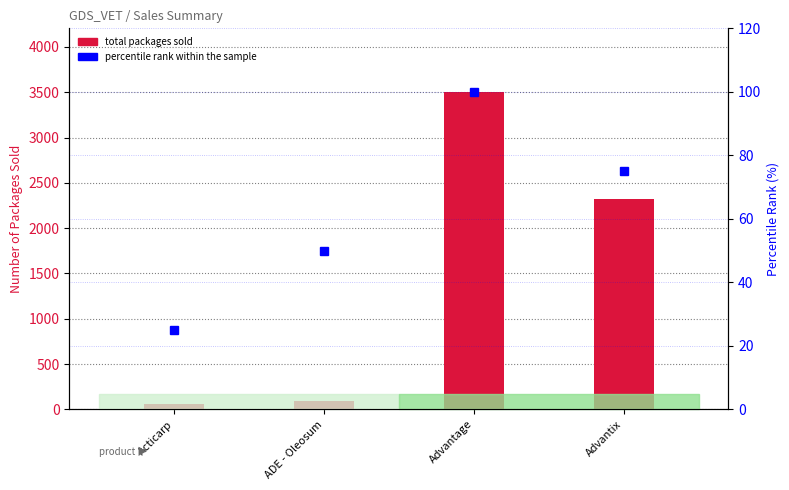

At which category does the chart reach its peak across all series?

Advantage